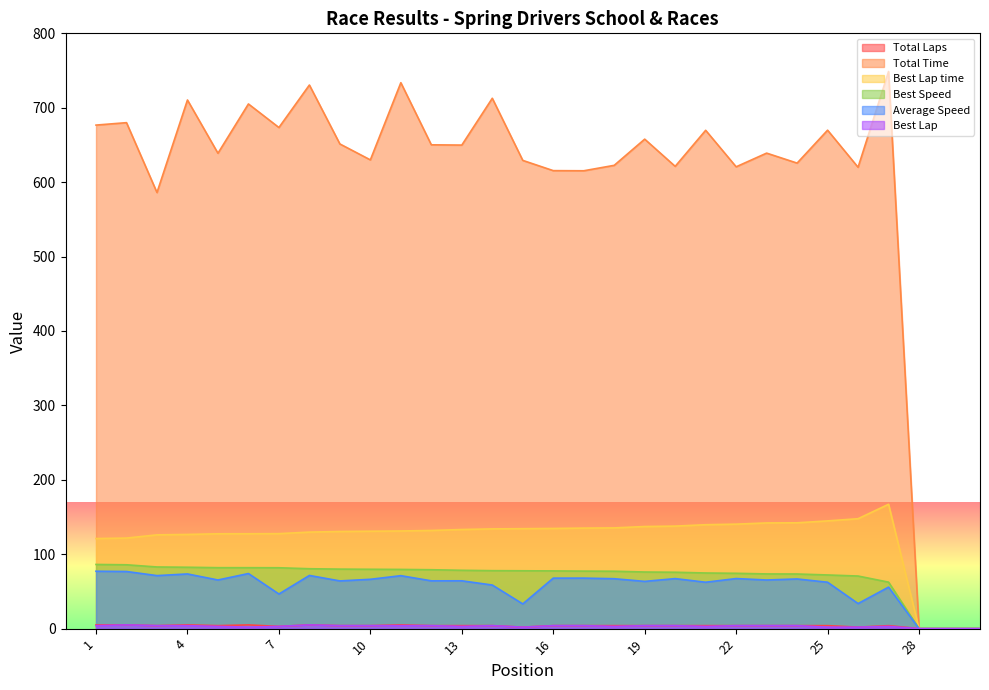

What are all the series names shown in the legend?

Total Laps, Total Time, Best Lap time, Best Speed, Average Speed, Best Lap